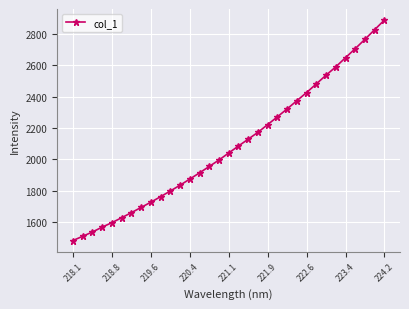

True or false: the data has more than 2 interior local peaks.

False